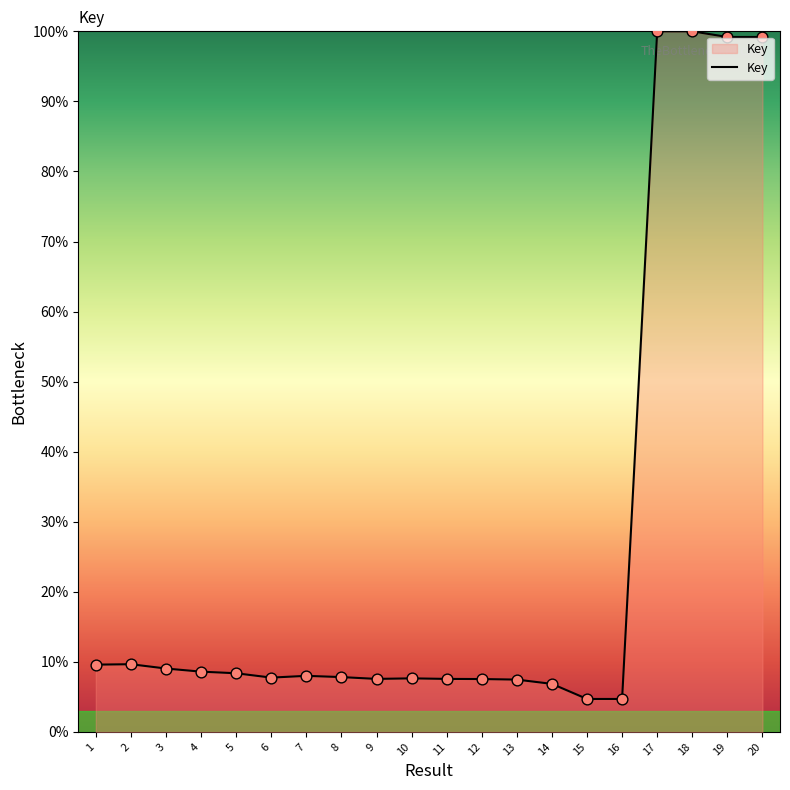

What is the change in value from 3 to 20?

+90.1